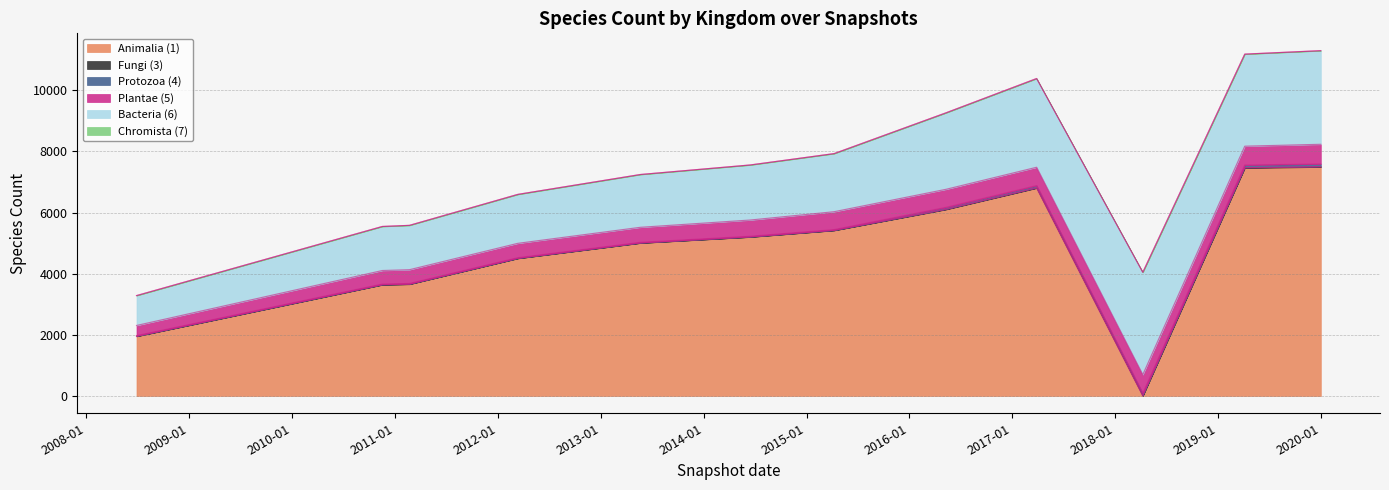

Is it true that kingdom_4 equals 31 at 10?

False